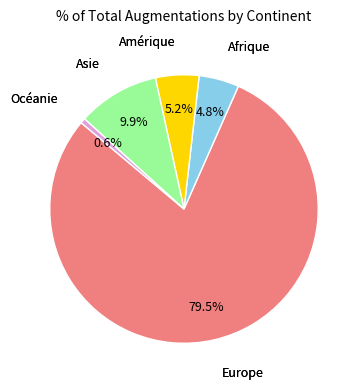

Is there any slice that represents more than half of the pie?

Yes